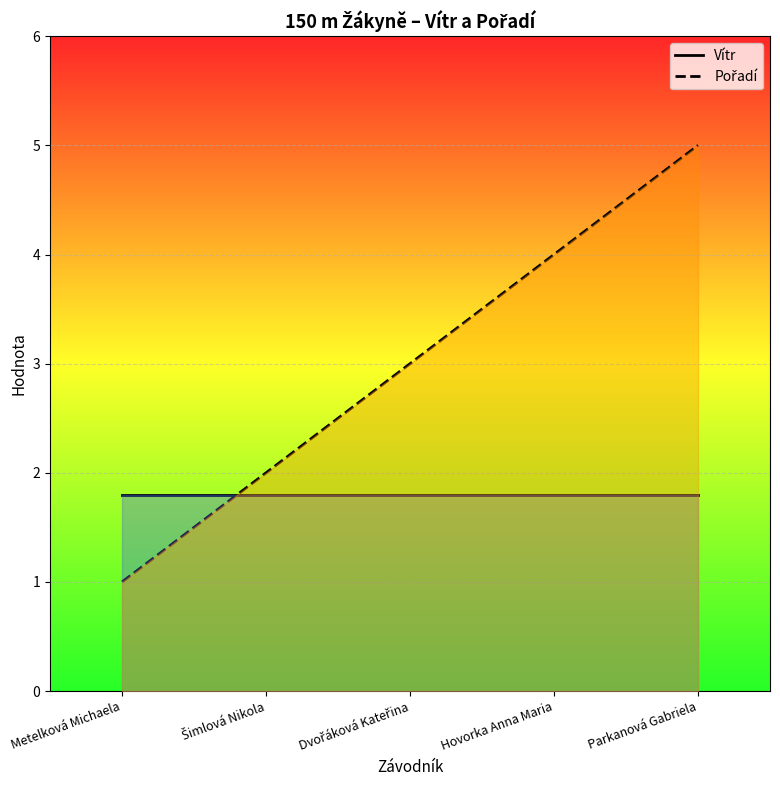

What position from the right is Parkanová Gabriela?

1